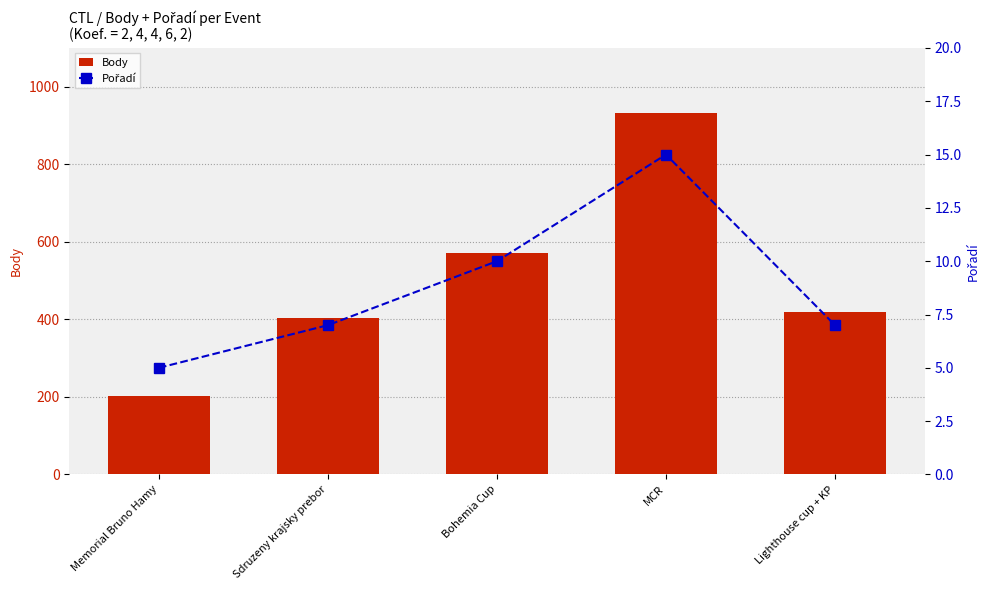

The Body series shows 349 at Memorial Bruno Hamy. True or false?

False